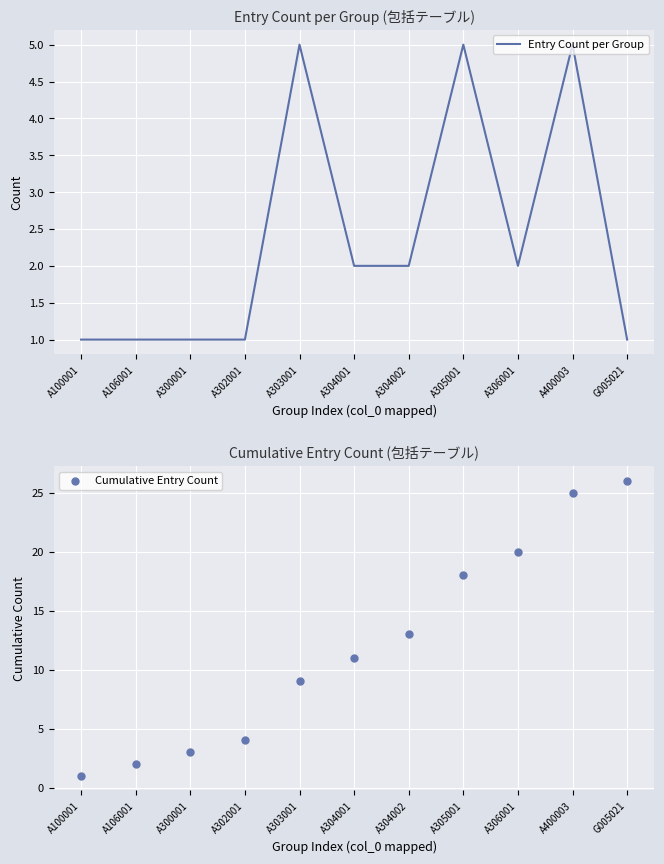

Which series reaches the minimum Y coordinate?

Entry Count per Group